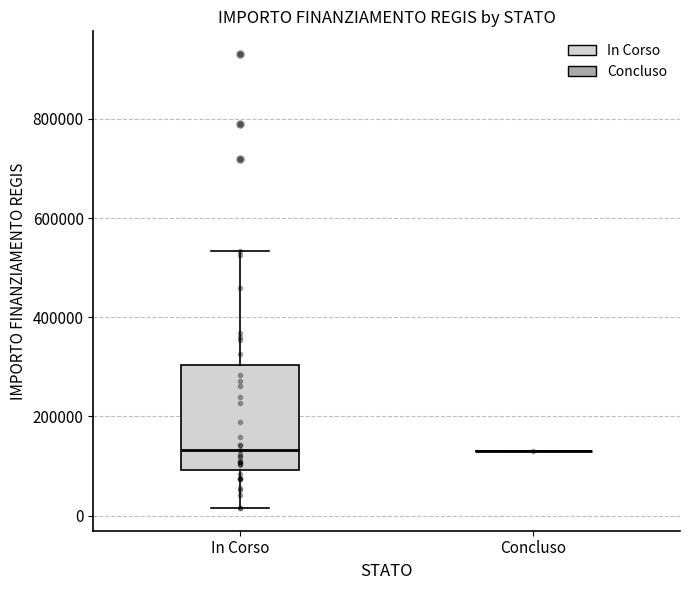

Comparing the boxes themselves (not the whiskers), which one is the tallest?

In Corso